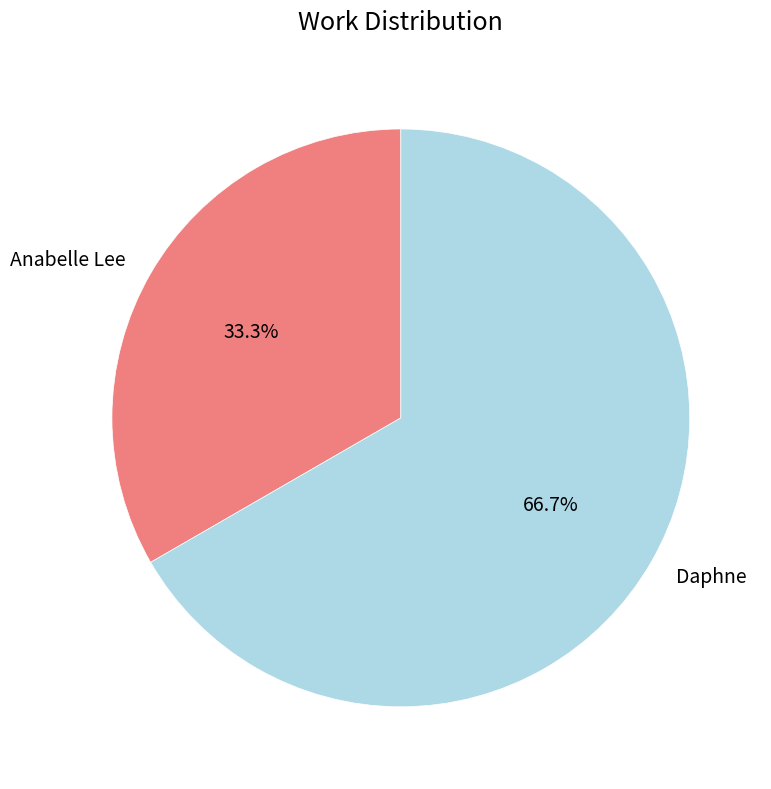

Does Anabelle Lee represent more than half of the total?

No